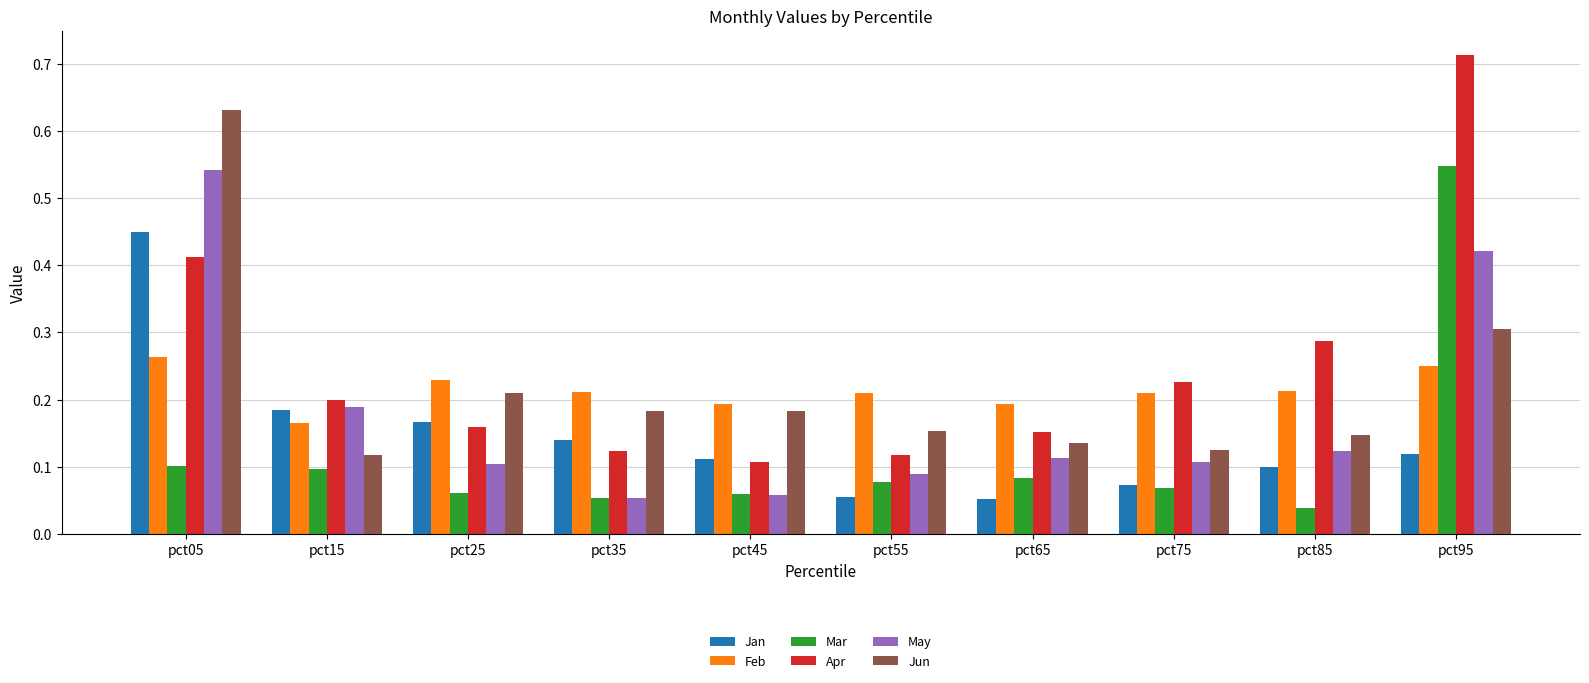

At which label is Feb closest to 0?

pct15